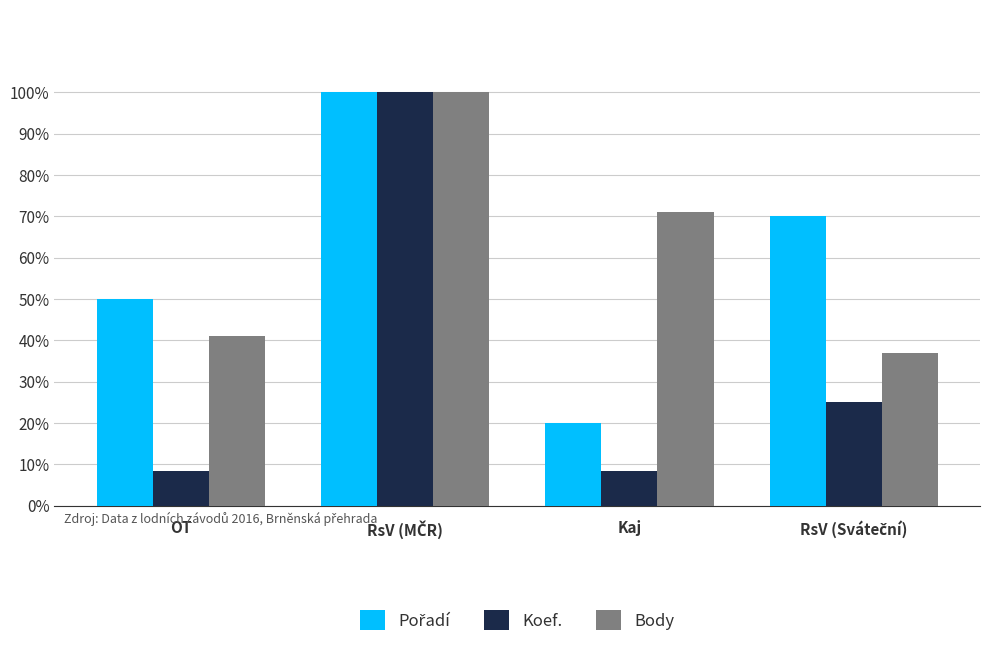

What is the highest value of the Koef. series?

100.0